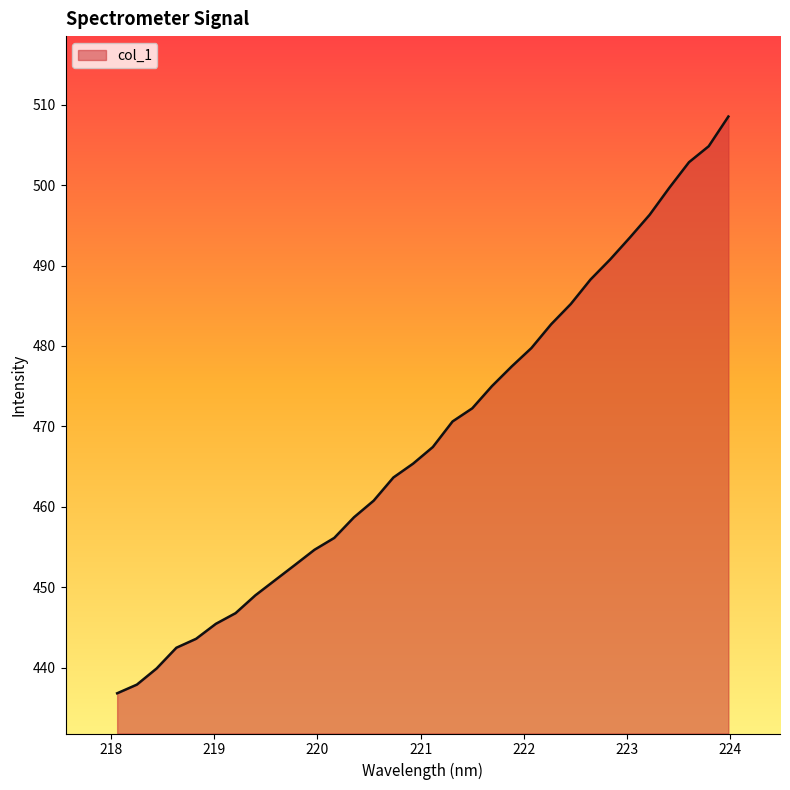

What is the greatest value displayed?

508.5